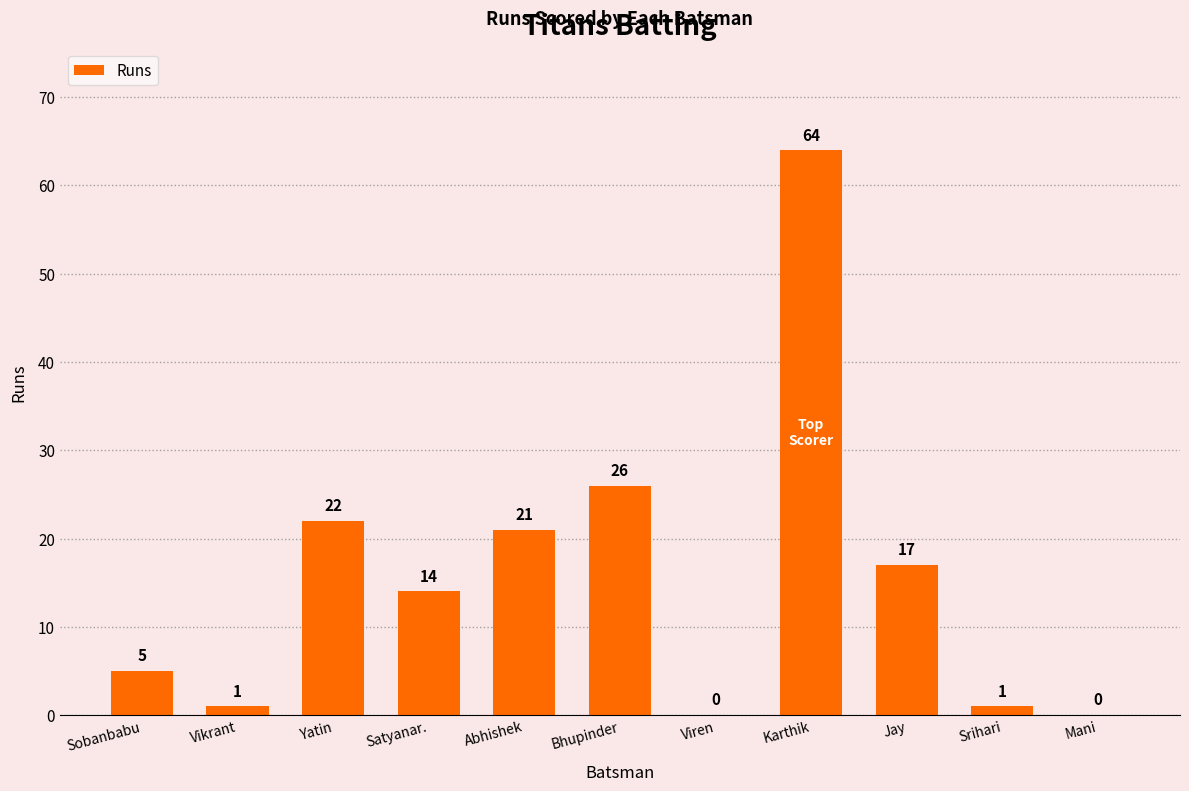

How many distinct data groups are displayed?

1